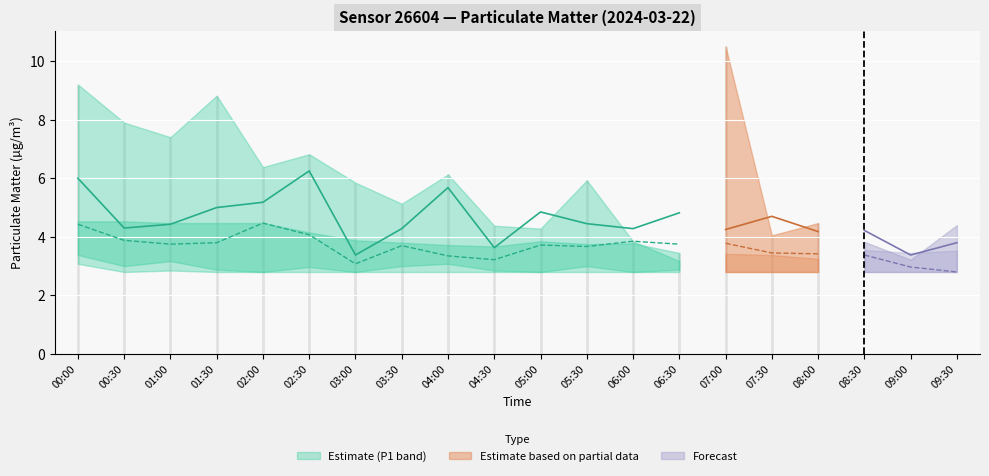

How many interior local valleys (lower than both neighbors) does the data have?

4